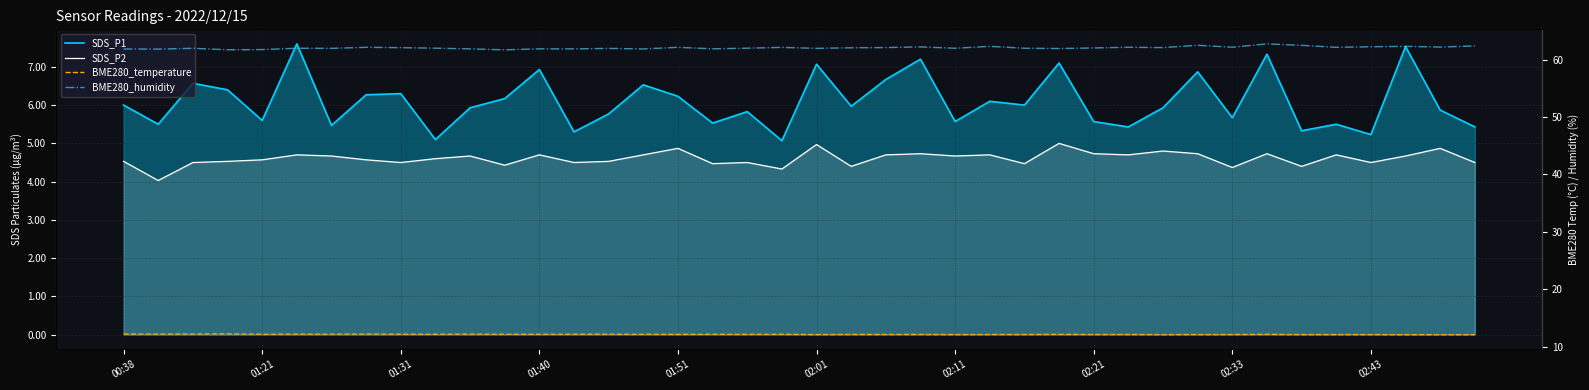

Which category has the highest value across all series?

33